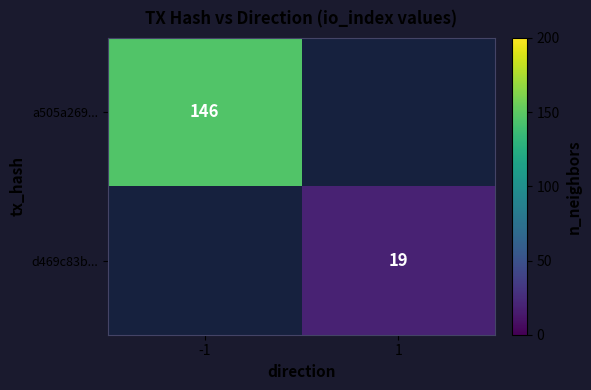

The d469c83b... series shows 26 at 1. True or false?

False